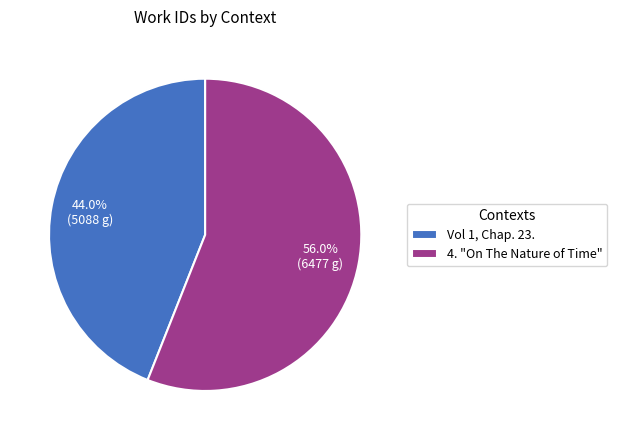

To the nearest percent, what percentage of the pie is 4. "On The Nature of Time"?

56%